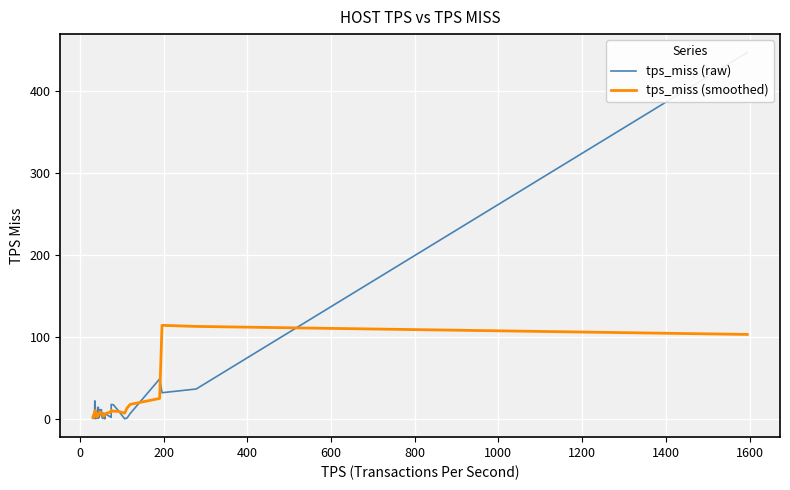

What is the maximum value for tps_miss (smoothed)?

114.3